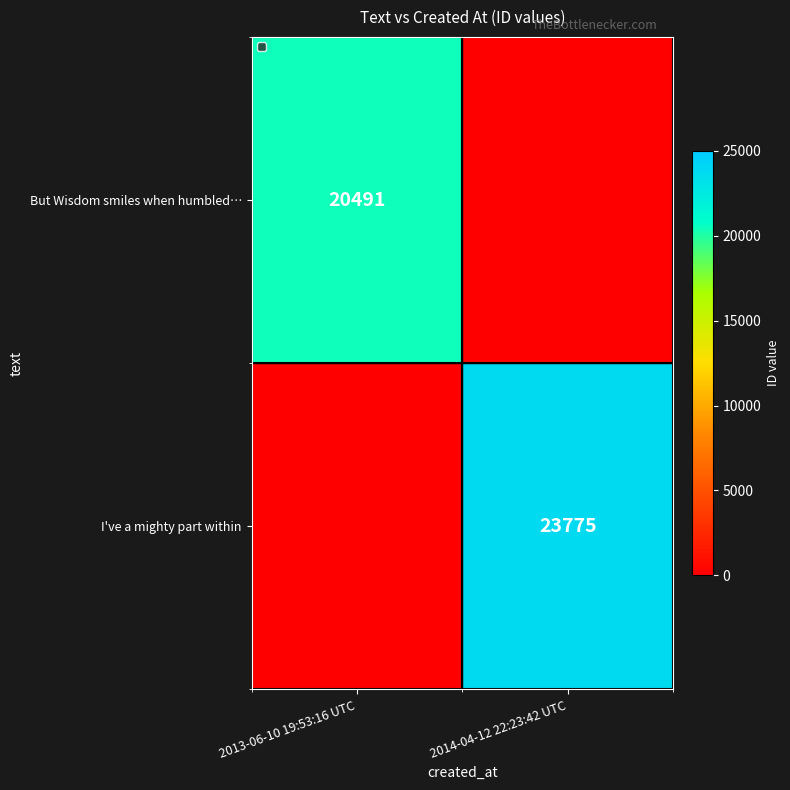

The I've a mighty part within series shows 23775 at 2014-04-12 22:23:42 UTC. True or false?

True